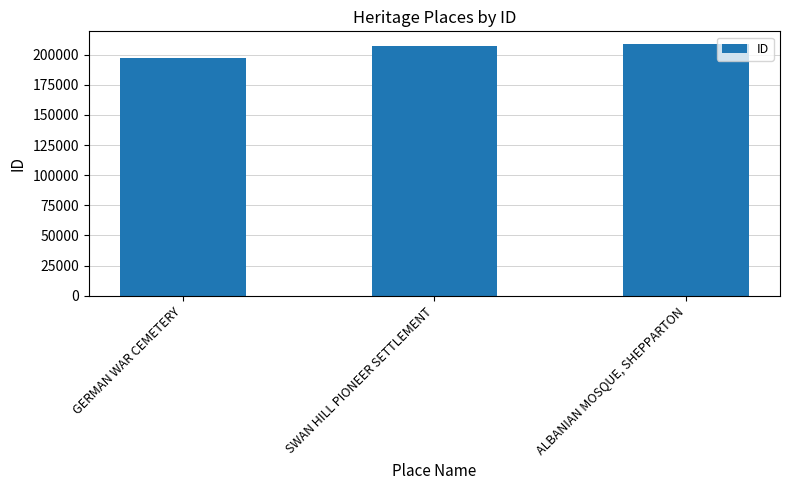

Which label corresponds to the largest value in the chart?

ALBANIAN MOSQUE, SHEPPARTON